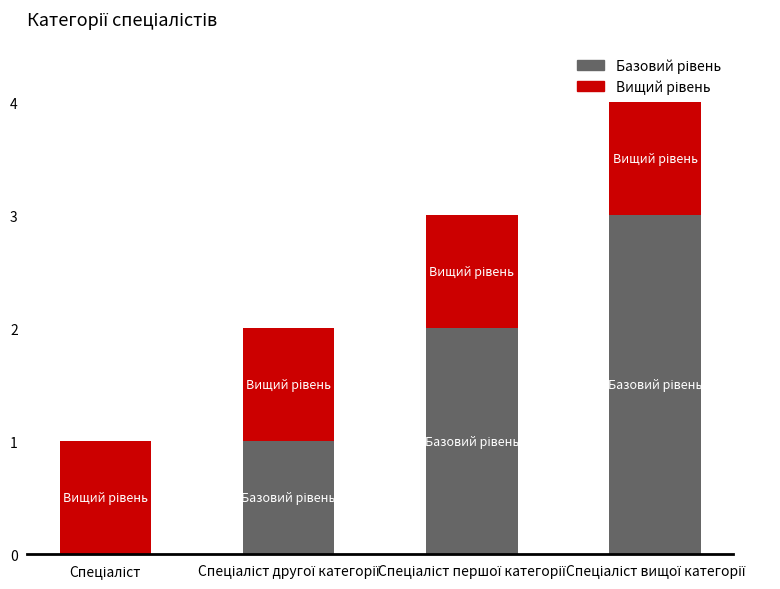

Are the bars horizontal?

No